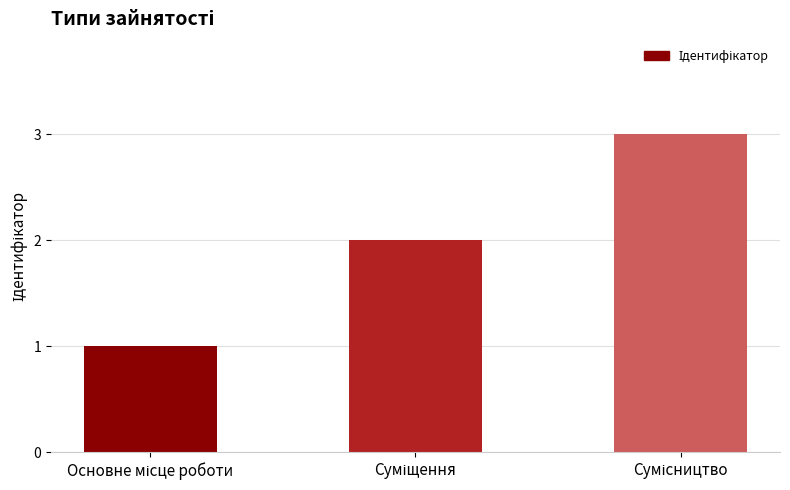

What is the difference between the maximum and minimum values?

2